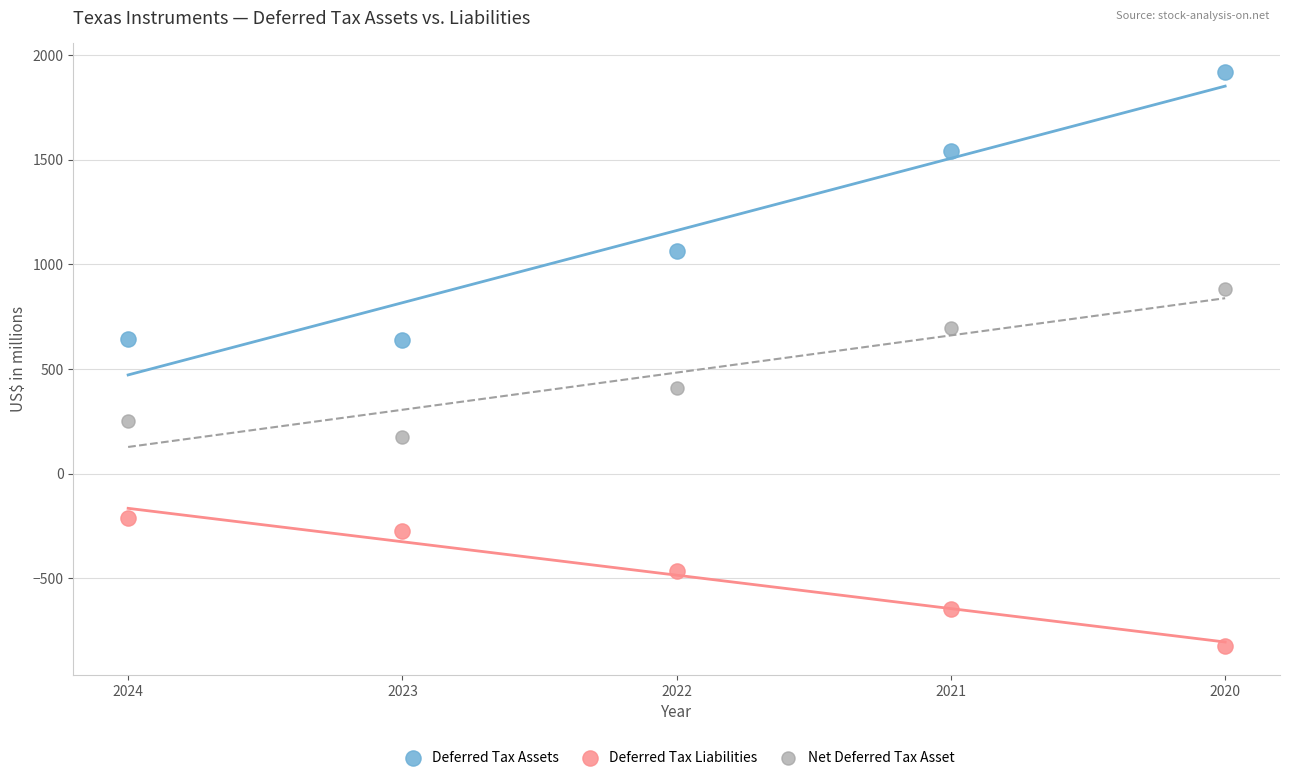

What is the X range (max minus min) for the scatter plot?

4